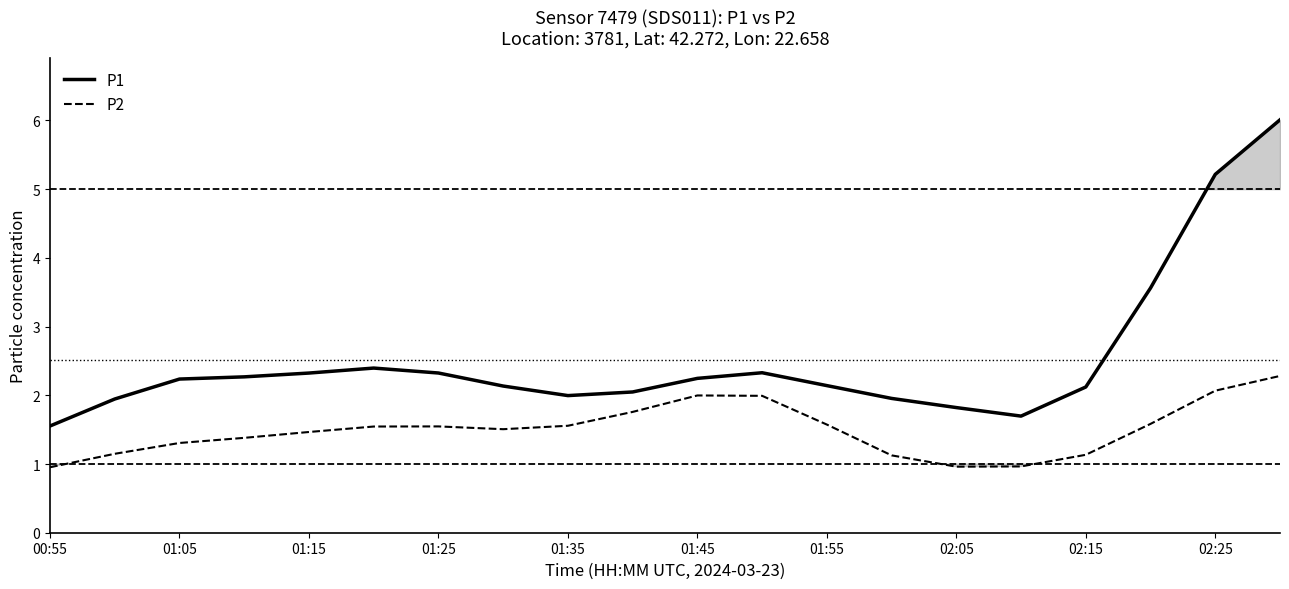

The P1 series shows 2.1 at 02:15. True or false?

True